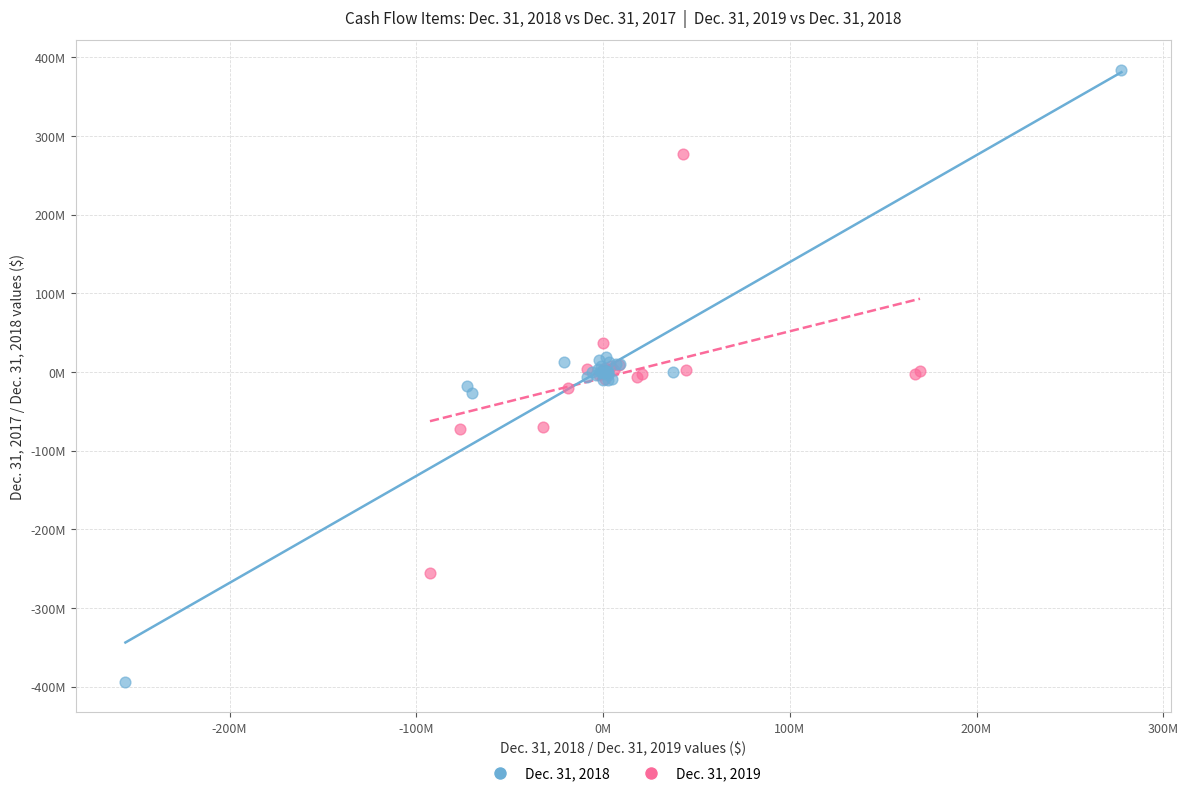

Which series reaches the maximum Y coordinate?

Dec. 31, 2018